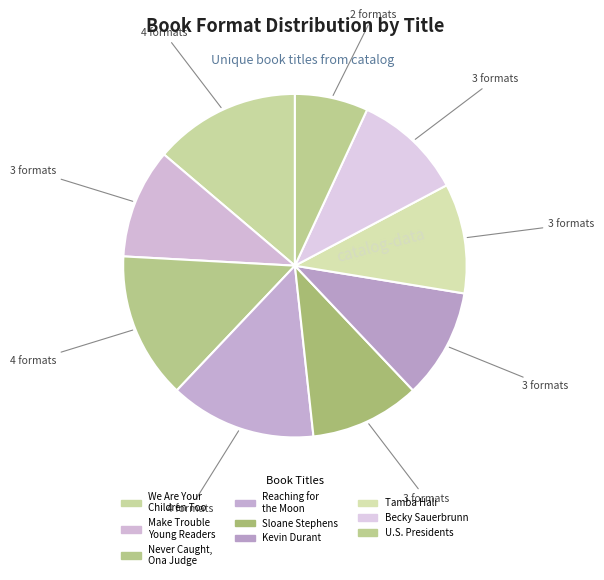

How many segments does this pie chart have?

9